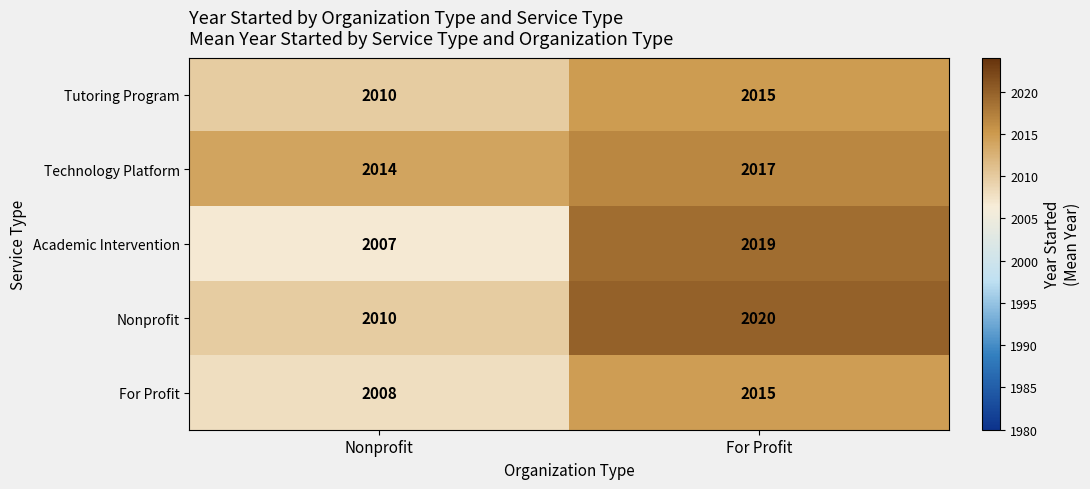

At how many categories does at least one series exceed 2016?

1